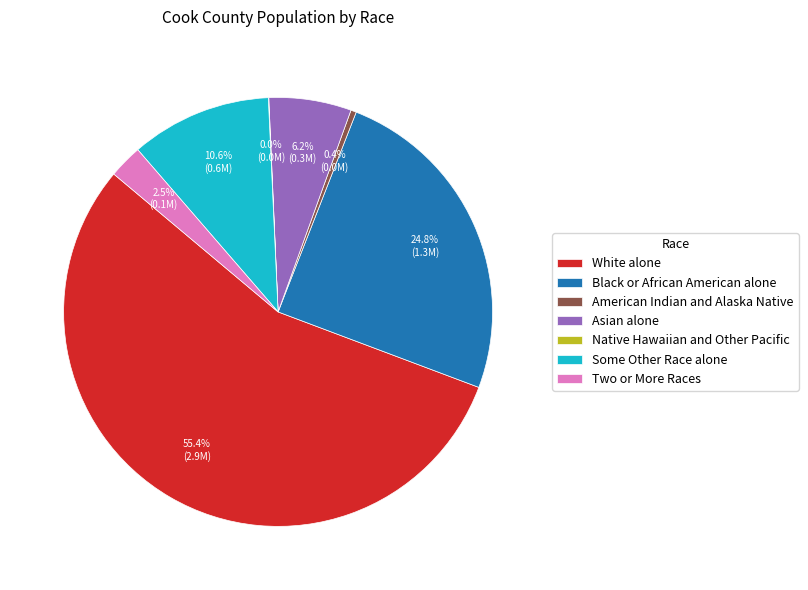

Between American Indian and Alaska Native and Some Other Race alone, which is larger?

Some Other Race alone